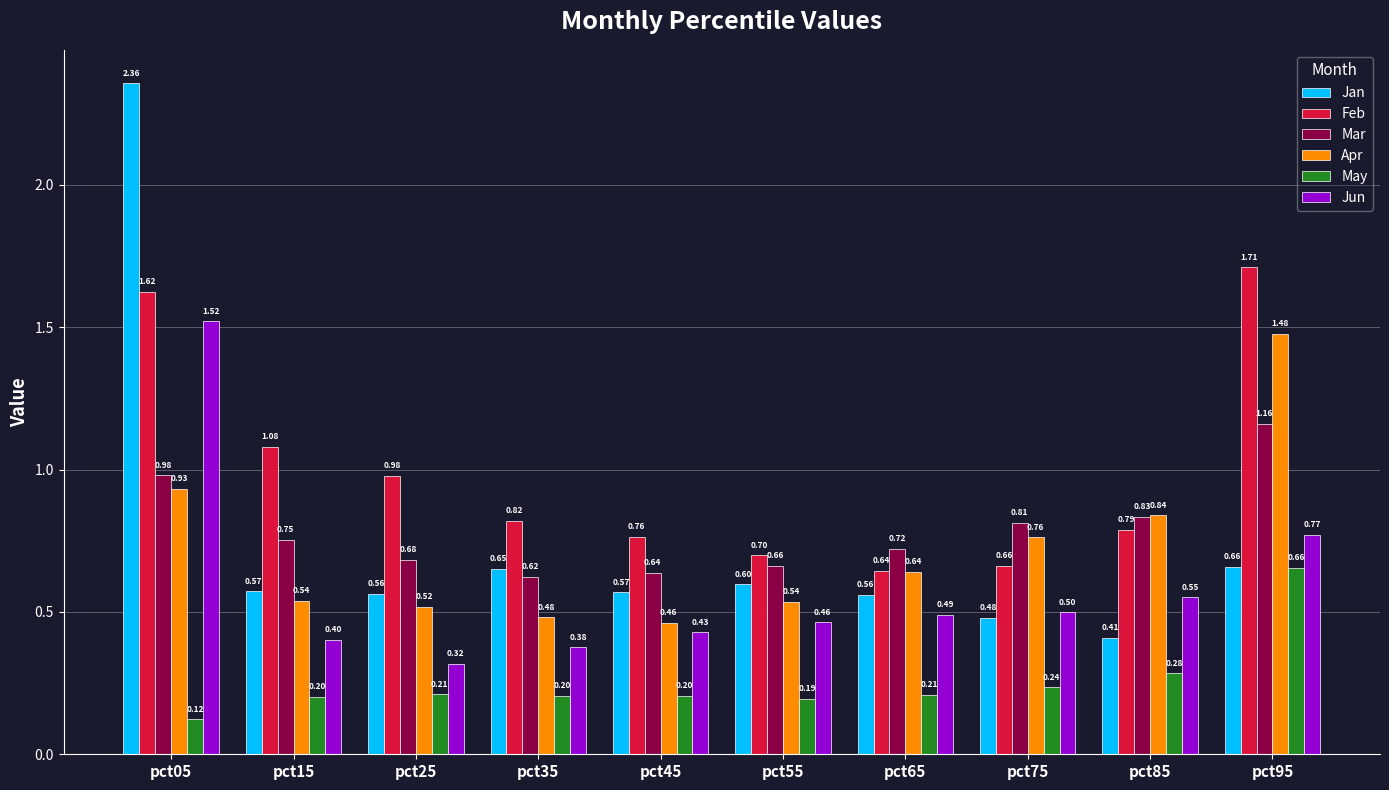

Where is Jun nearest to the value 0?

pct25